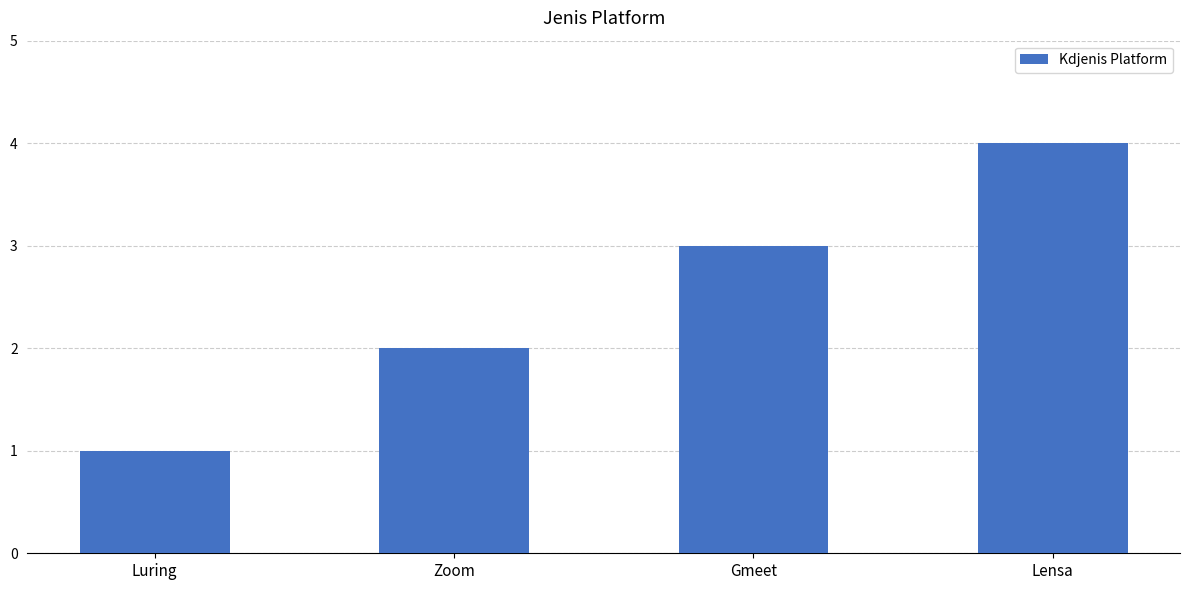

What is the change in value from Luring to Gmeet?

+2